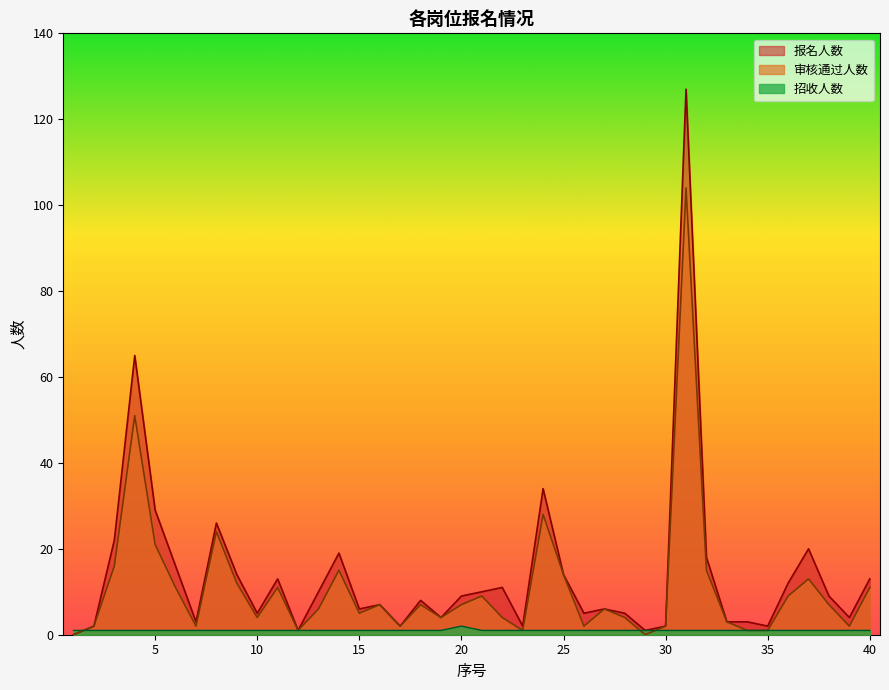

Which series ends up on top after the final intersection of 招收人数 and 报名人数?

报名人数